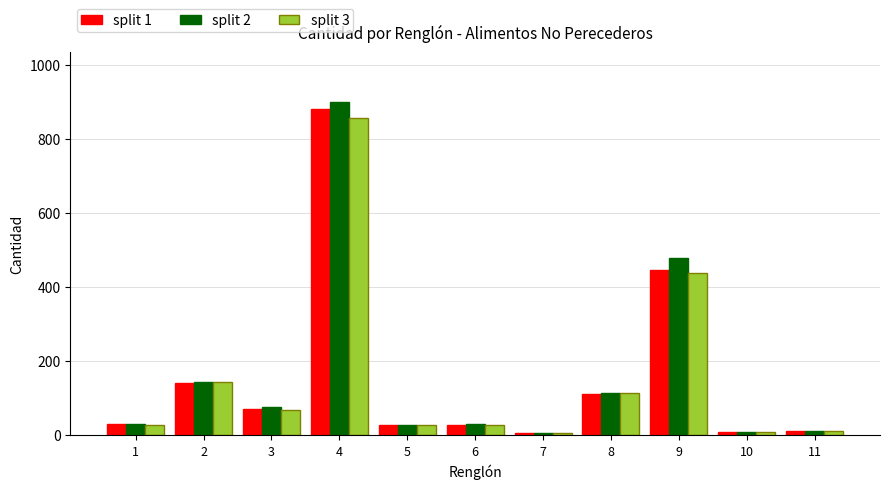

What is the minimum value shown in the chart?

5.7